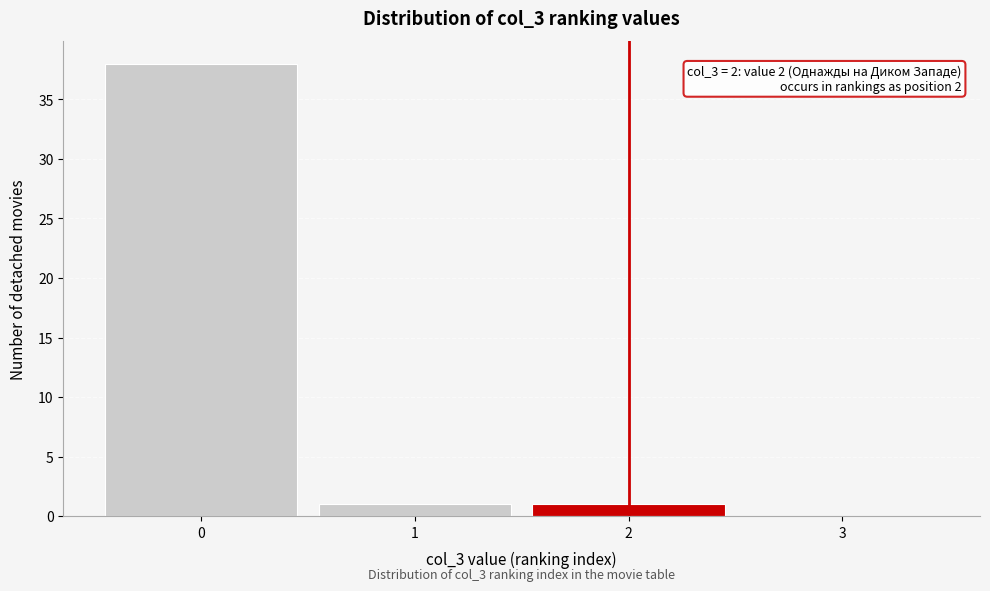

Over which range of the x-axis is the bar tallest?

-0.5 to 0.5